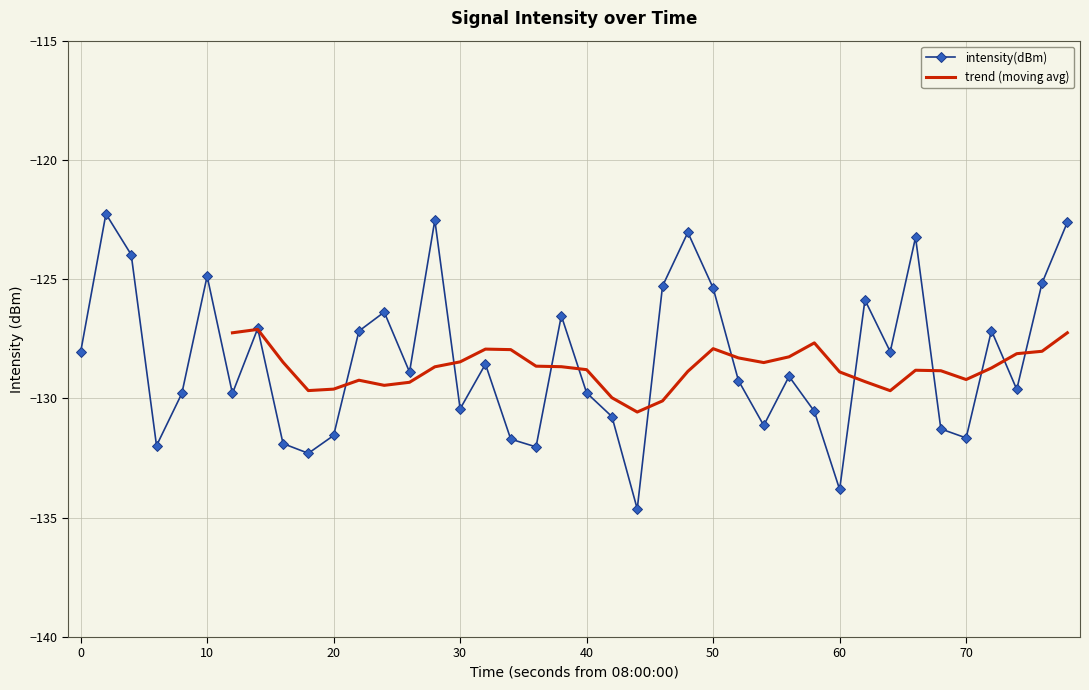

How many data points are less than -128?

24